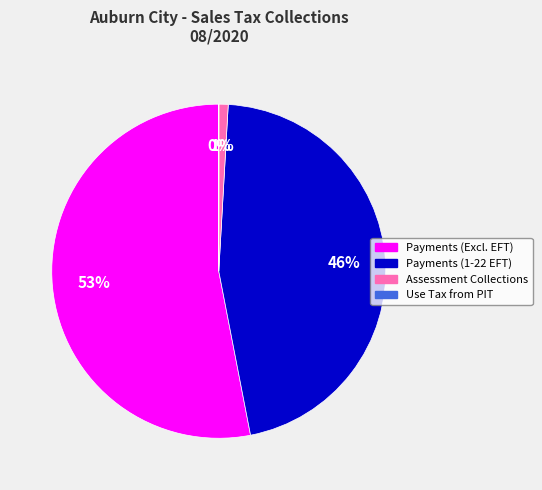

To the nearest percent, what is the difference between the largest and smallest slice percentages?

53%